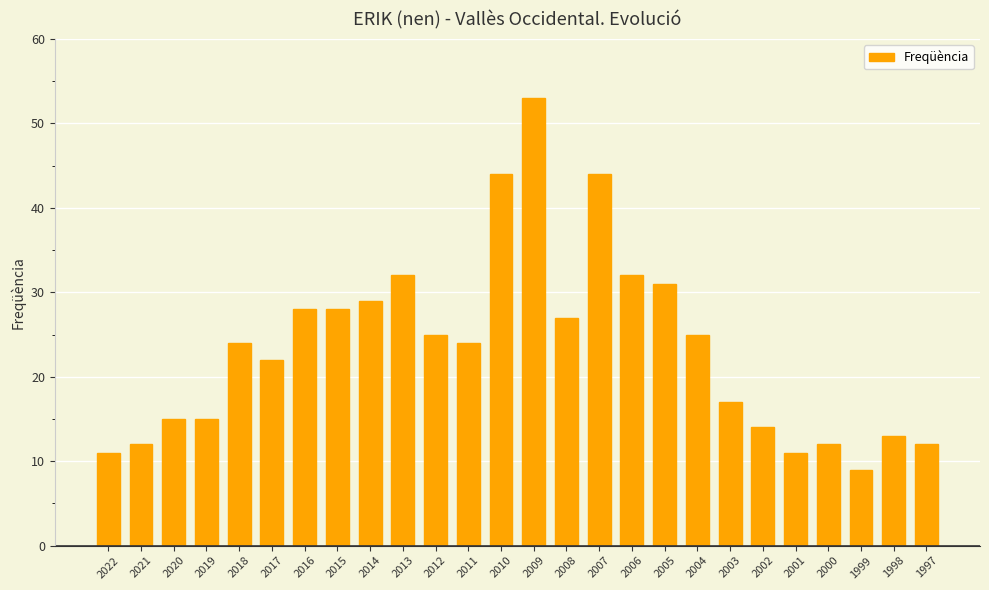

At which category does the chart reach its minimum across all series?

1999